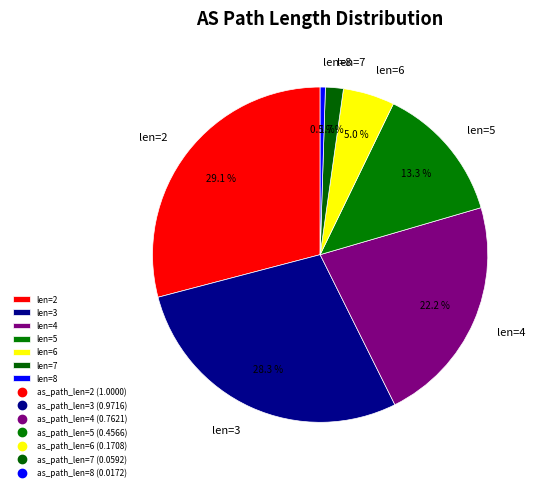

Does any single category account for the majority?

No